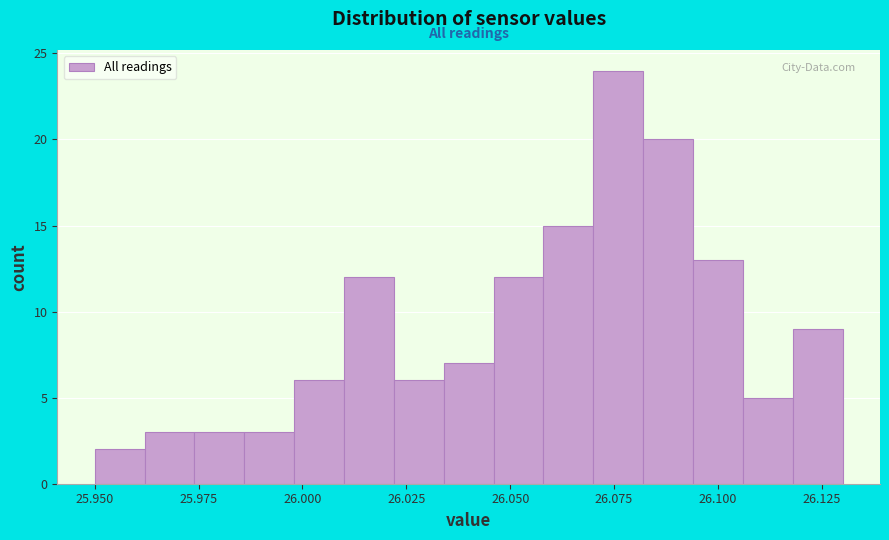

Read against the x-axis, roughly where is the centre of the tallest bar?

26.075